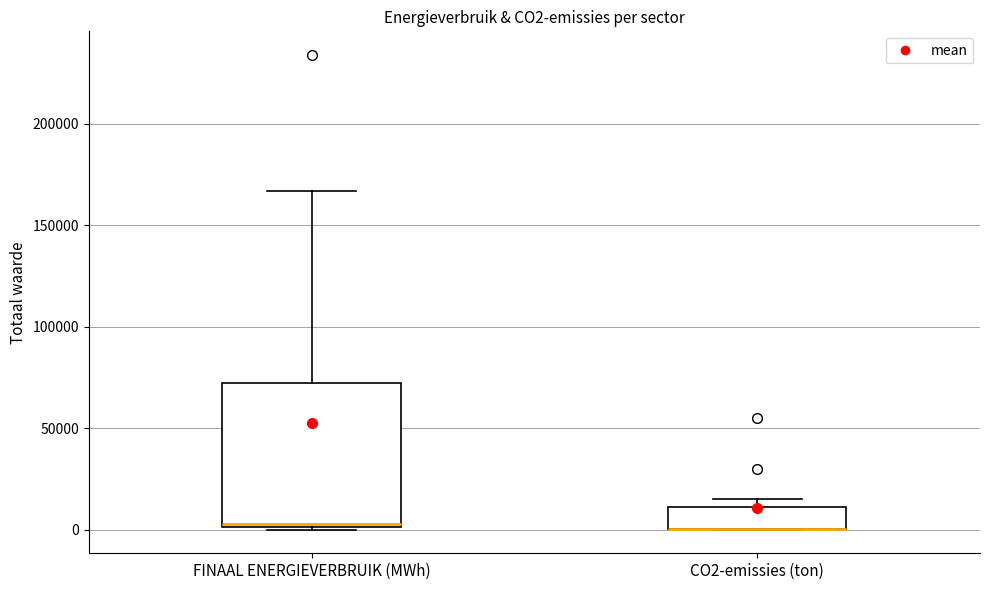

Reading left to right, transcribe this box plot: for each box, give where its median line is, the range the box spans, and where its two whiskers end, as read against the y-axis. The values are not printed on the chart, so give them approximately, as read against the axis.

FINAAL ENERGIEVERBRUIK (MWh): median 5000, box 0 to 70000, whiskers 0 to 165000
CO2-emissies (ton): median 0 (drawn on the box's lower edge), box 0 to 10000, whiskers 0 to 15000